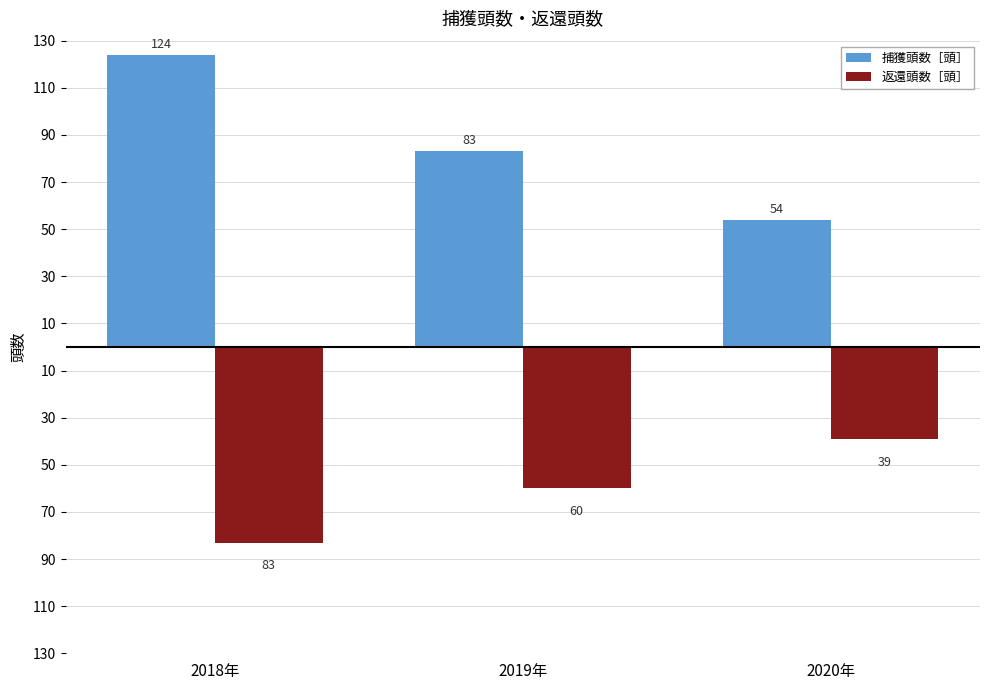

Are the bars horizontal?

No